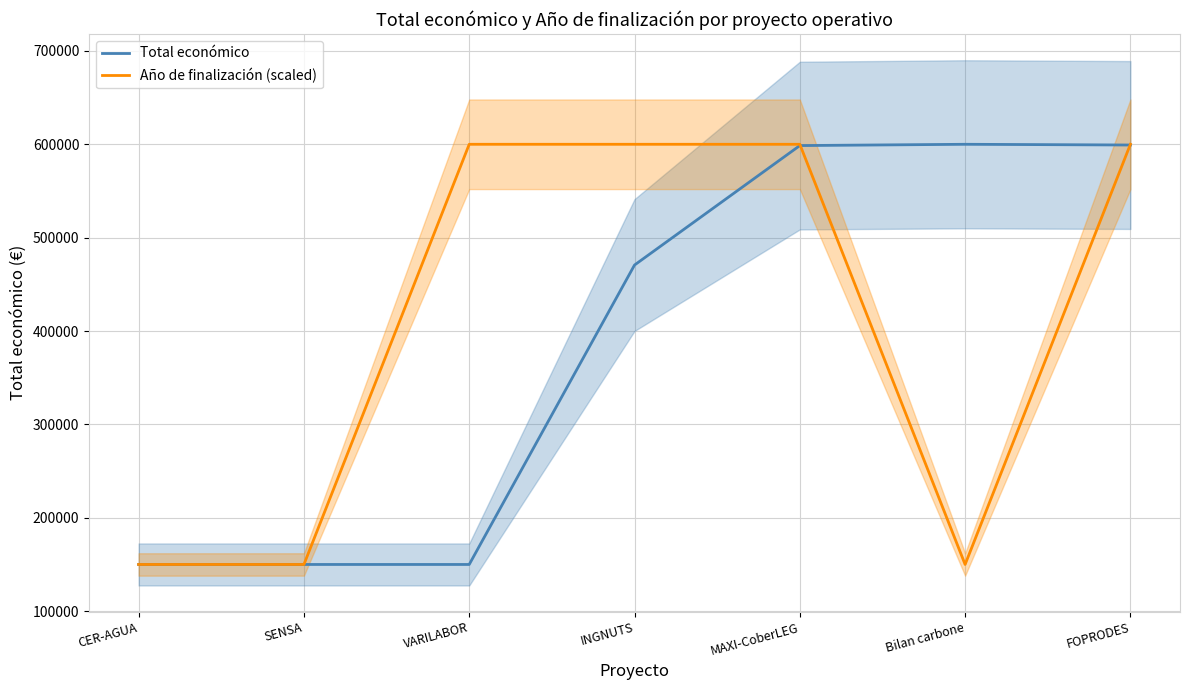

True or false: Total económico has more than 0 points higher than both neighbors.

True